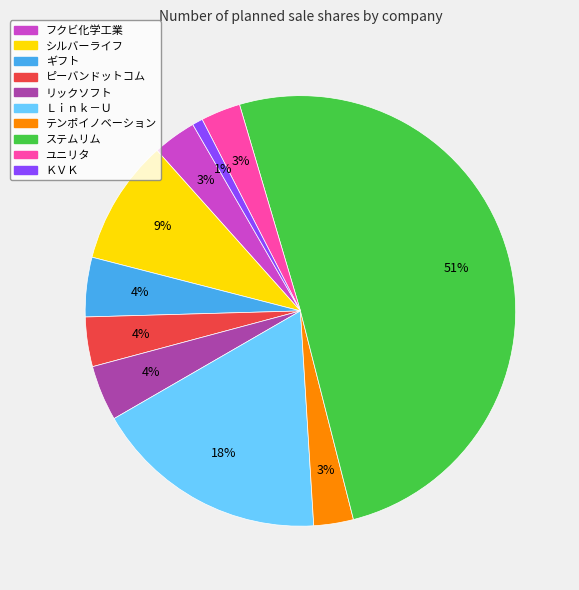

How many slices are in this pie chart?

10